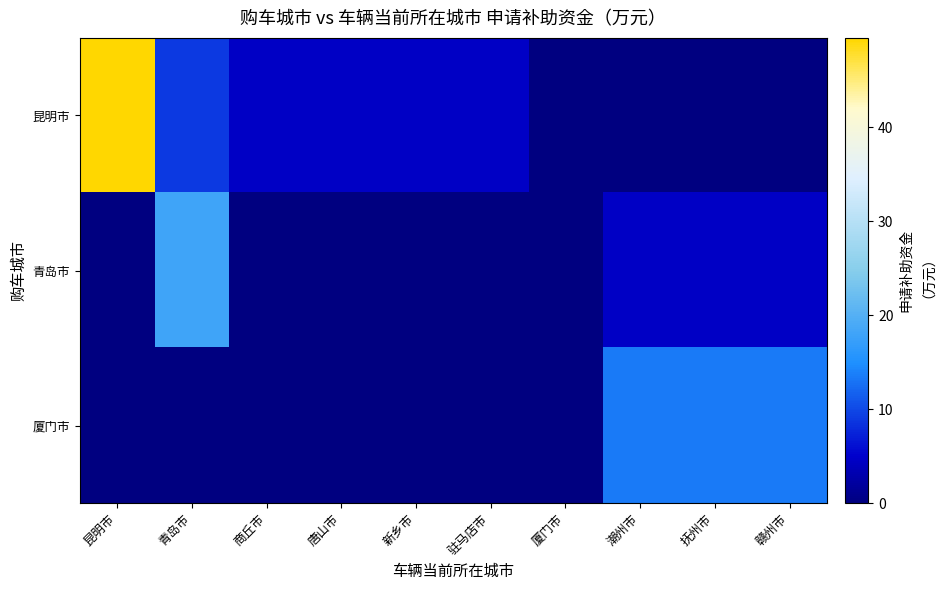

Which label corresponds to the largest value in the chart?

昆明市